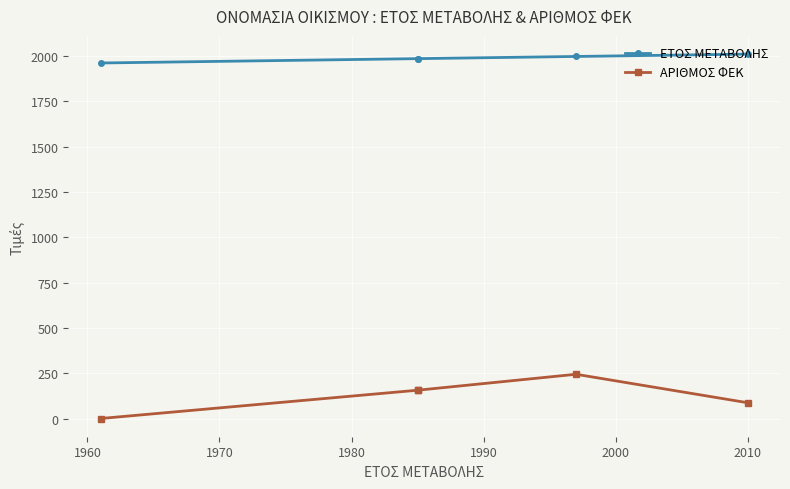

How many lines are shown in the chart?

2